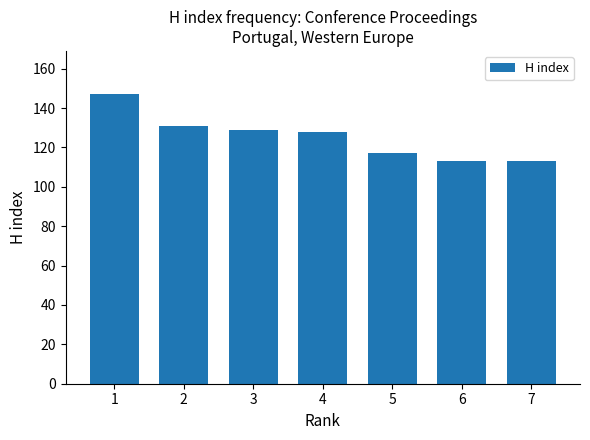

The chart shows a value of 113 at 7. True or false?

True